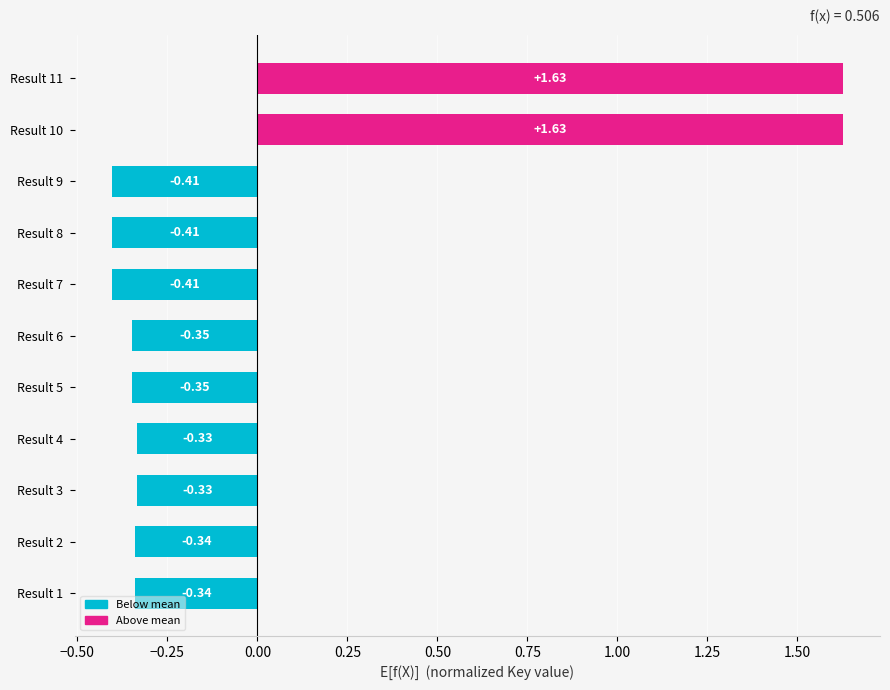

What is the sum of the values at Result 7 and Result 11?

1.2